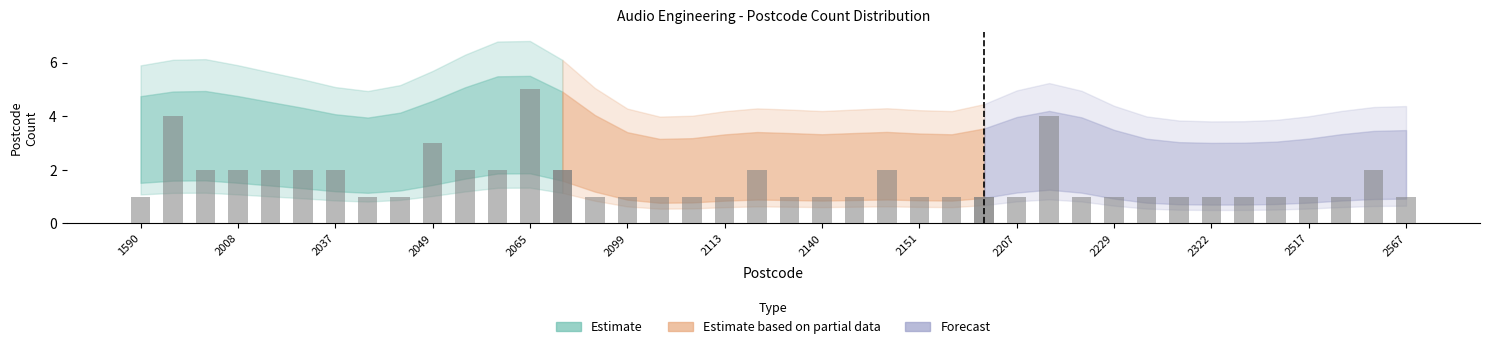

What is the greatest value displayed?

5